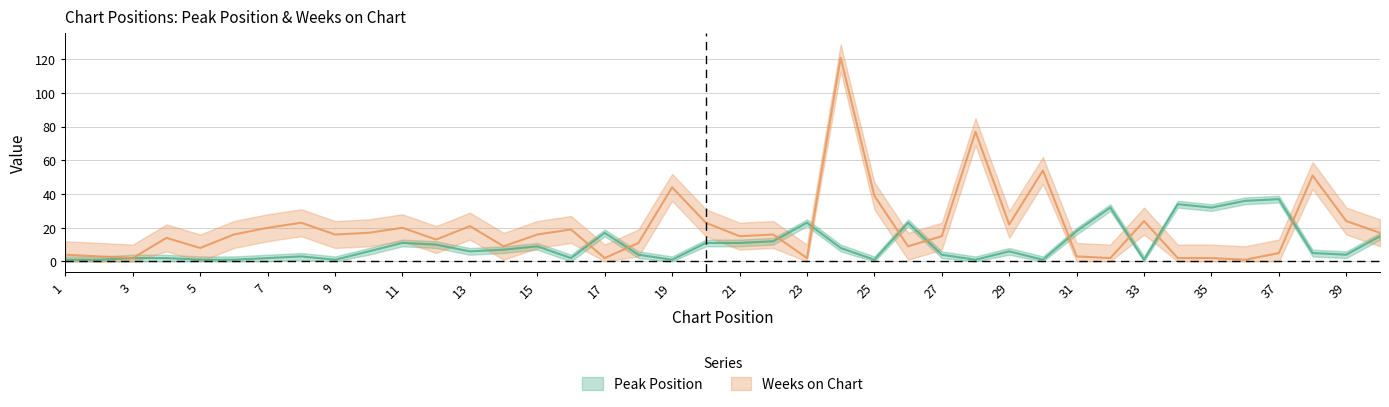

Count the number of data series in this chart.

2